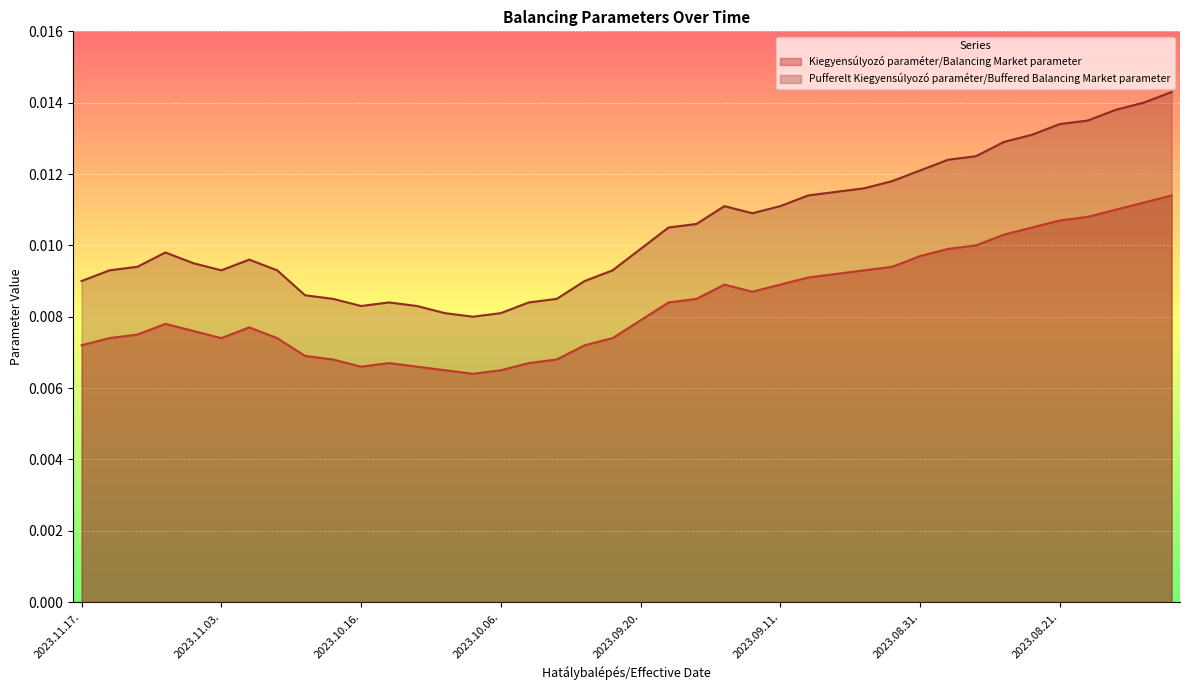

At how many categories does at least one series exceed 0?

40